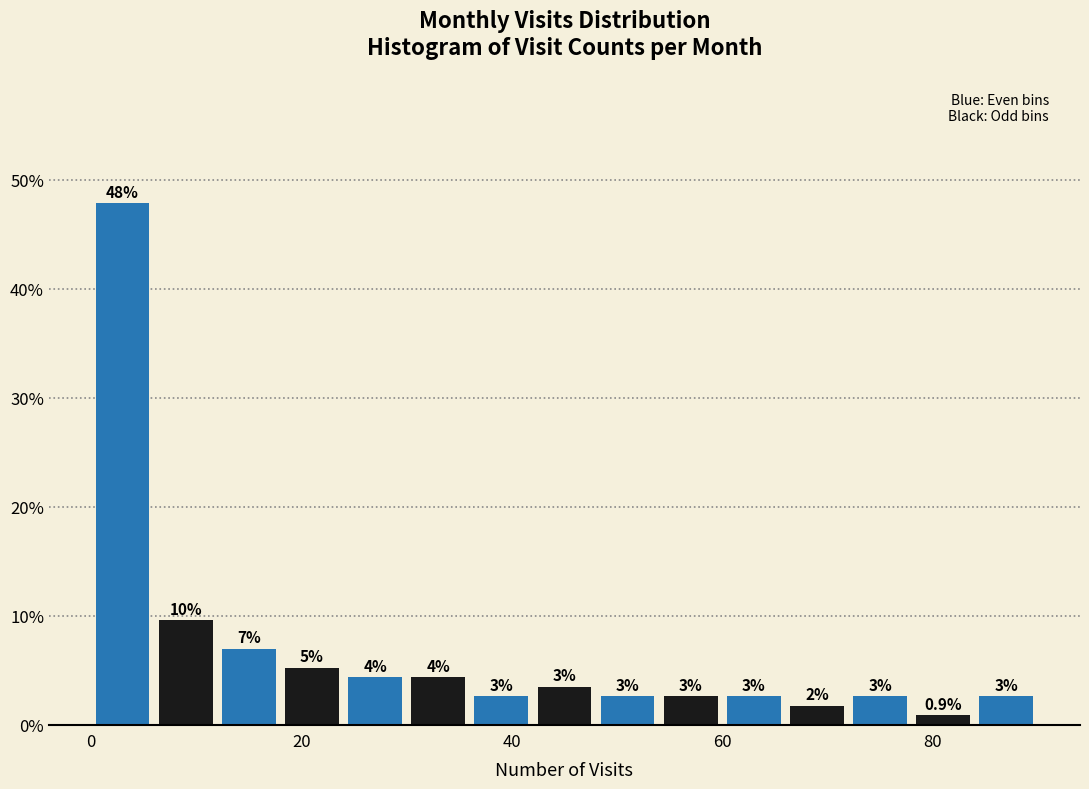

Around what value on the x-axis is the tallest bar? Give the approximate position of its centre, as read against the axis.

4